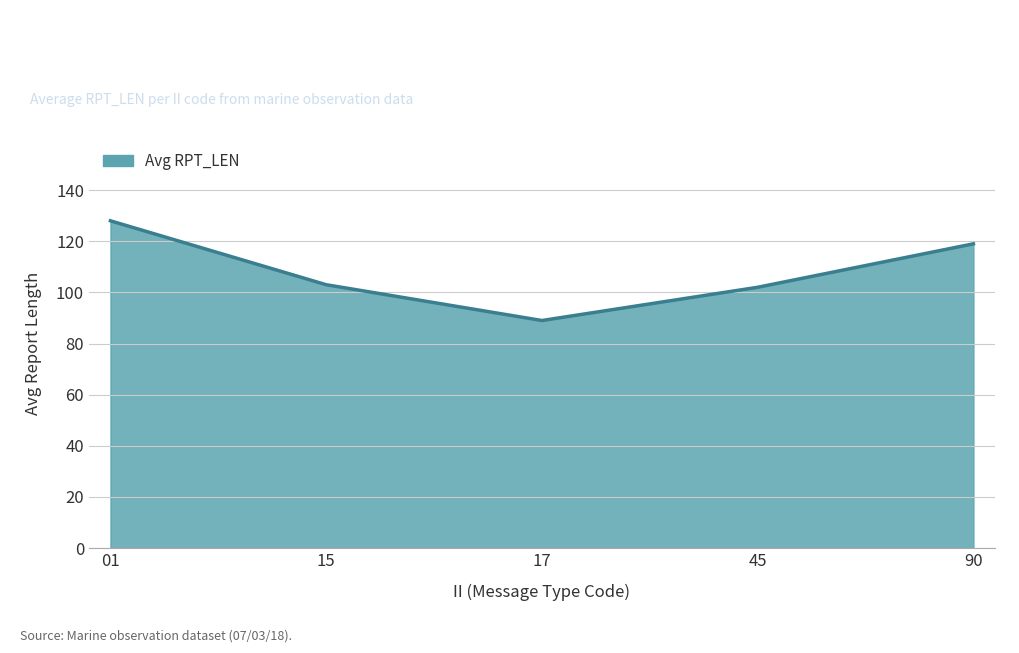

True or false: the data has more than 2 interior local peaks.

False